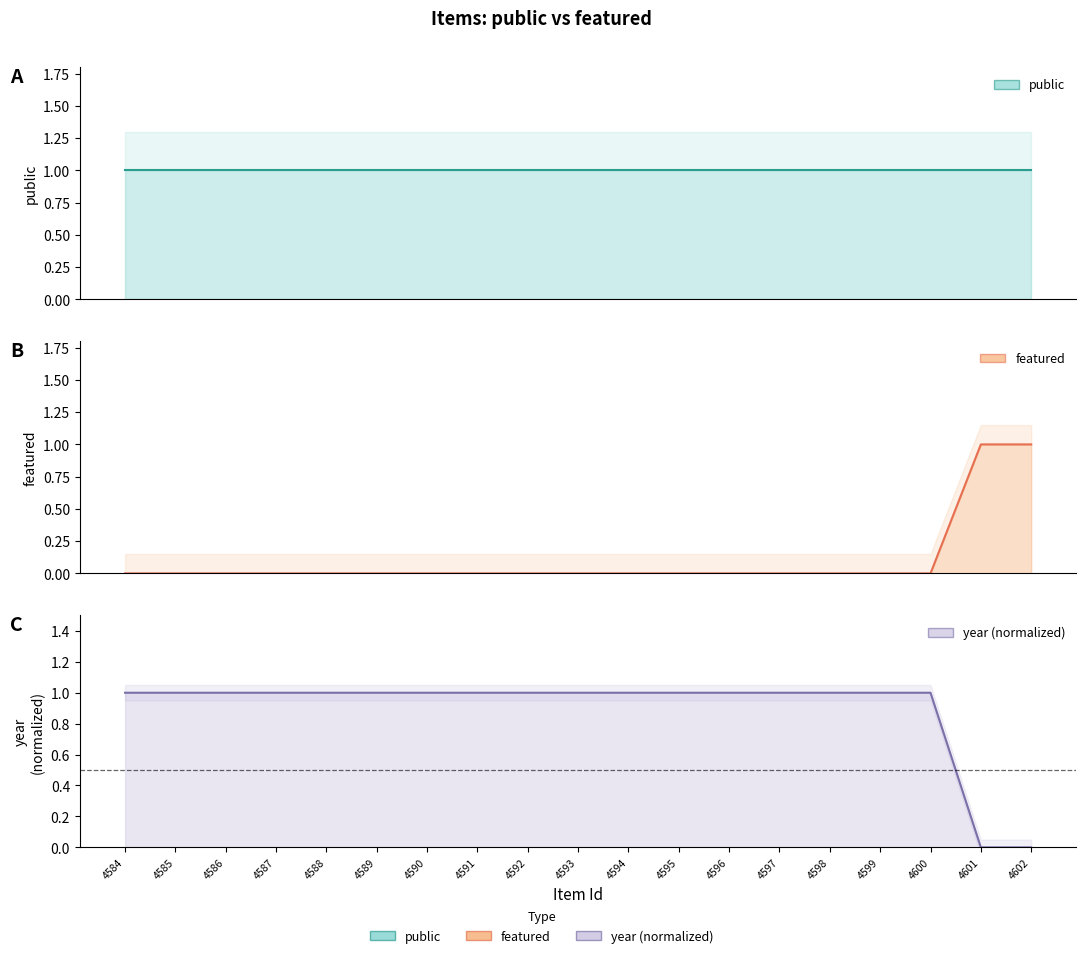

What is the sum of all year (normalized) values?

17.0